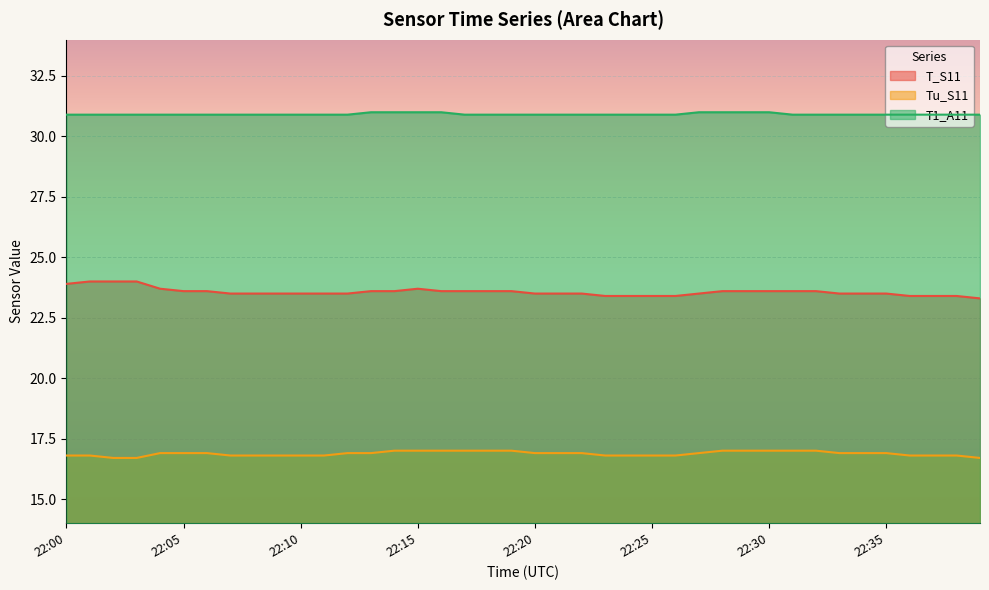

What is the difference between the maximum and minimum values in the T1_A11 series?

0.1